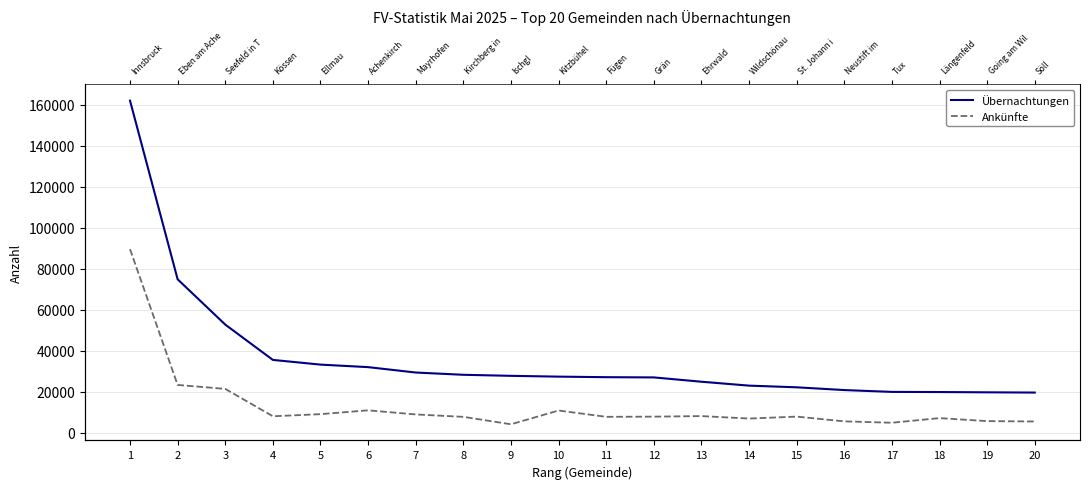

How many data points in Übernachtungen are less than 27407?

10